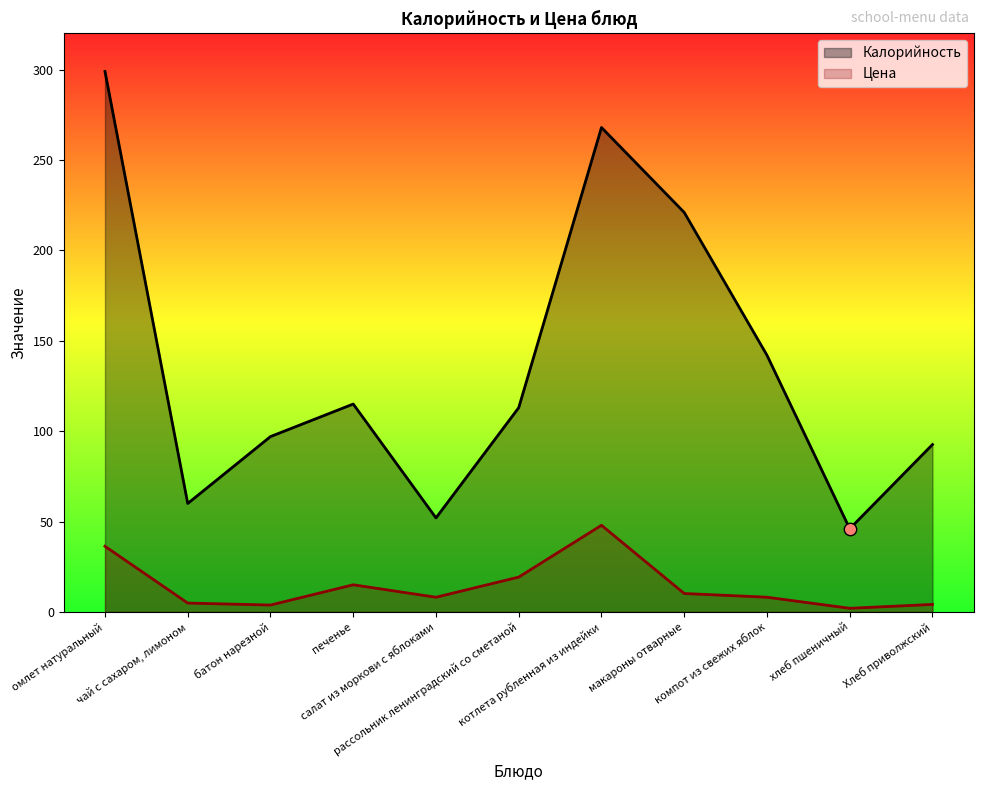

Which series has the largest total across all categories?

Калорийность